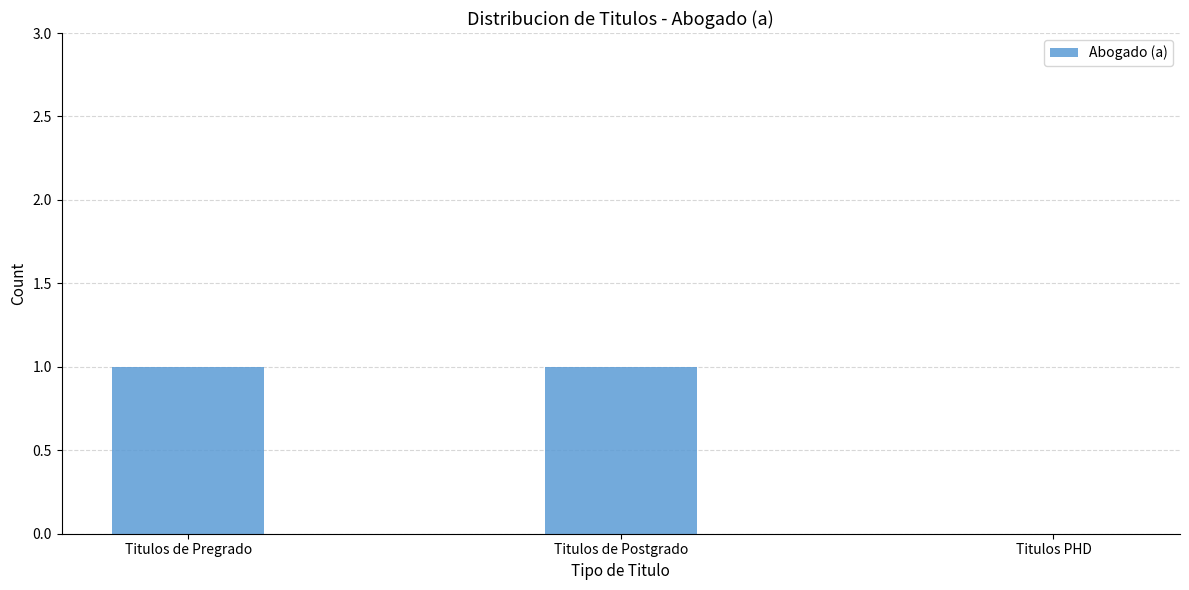

Approximately how many times larger is the value at Titulos de Pregrado compared to Titulos de Postgrado?

1.0